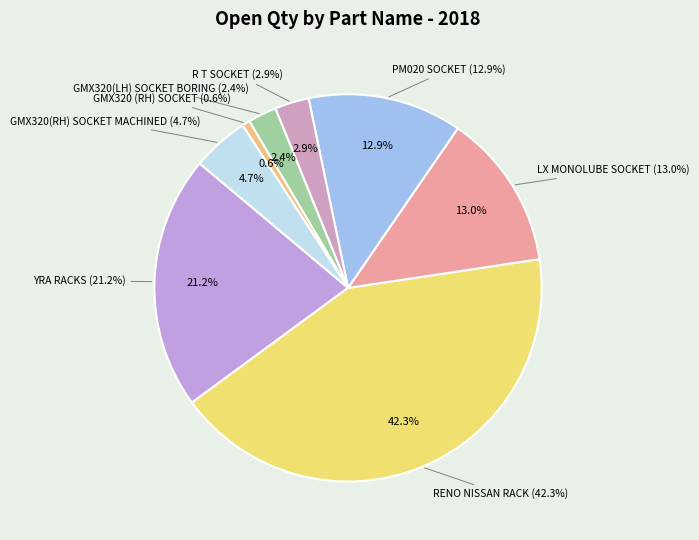

How many segments does this pie chart have?

8